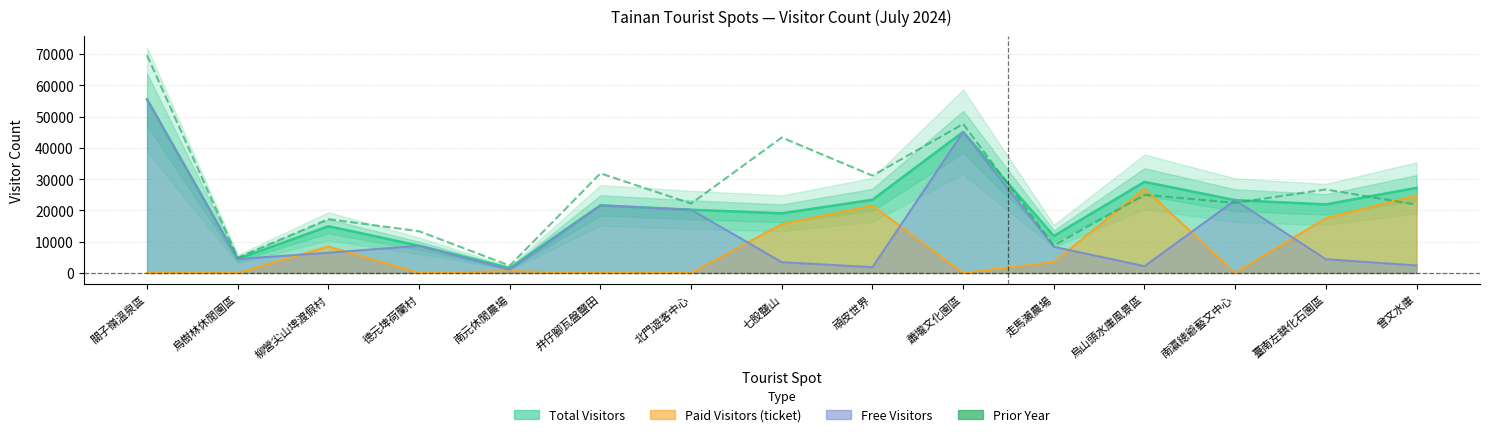

What position from the left is 德元埤荷蘭村?

4